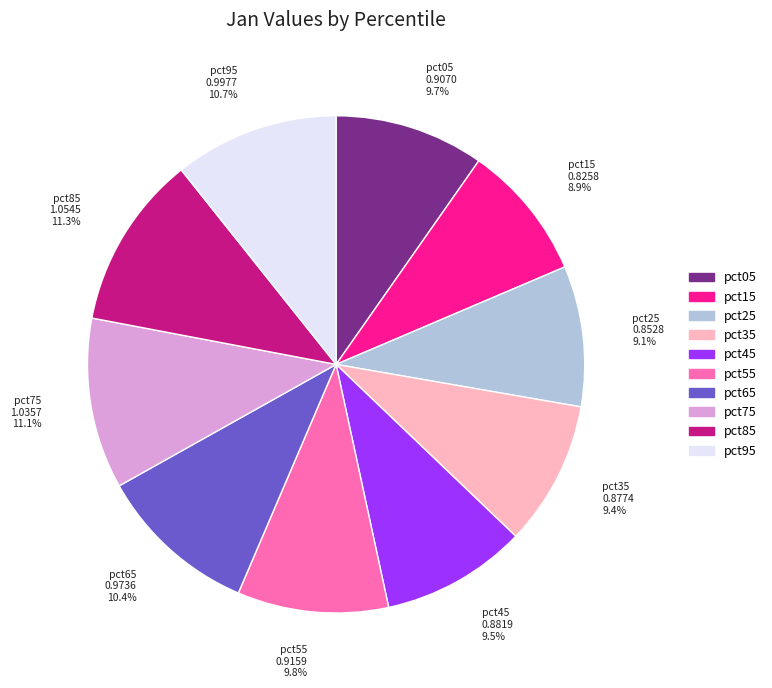

Does any single category account for the majority?

No